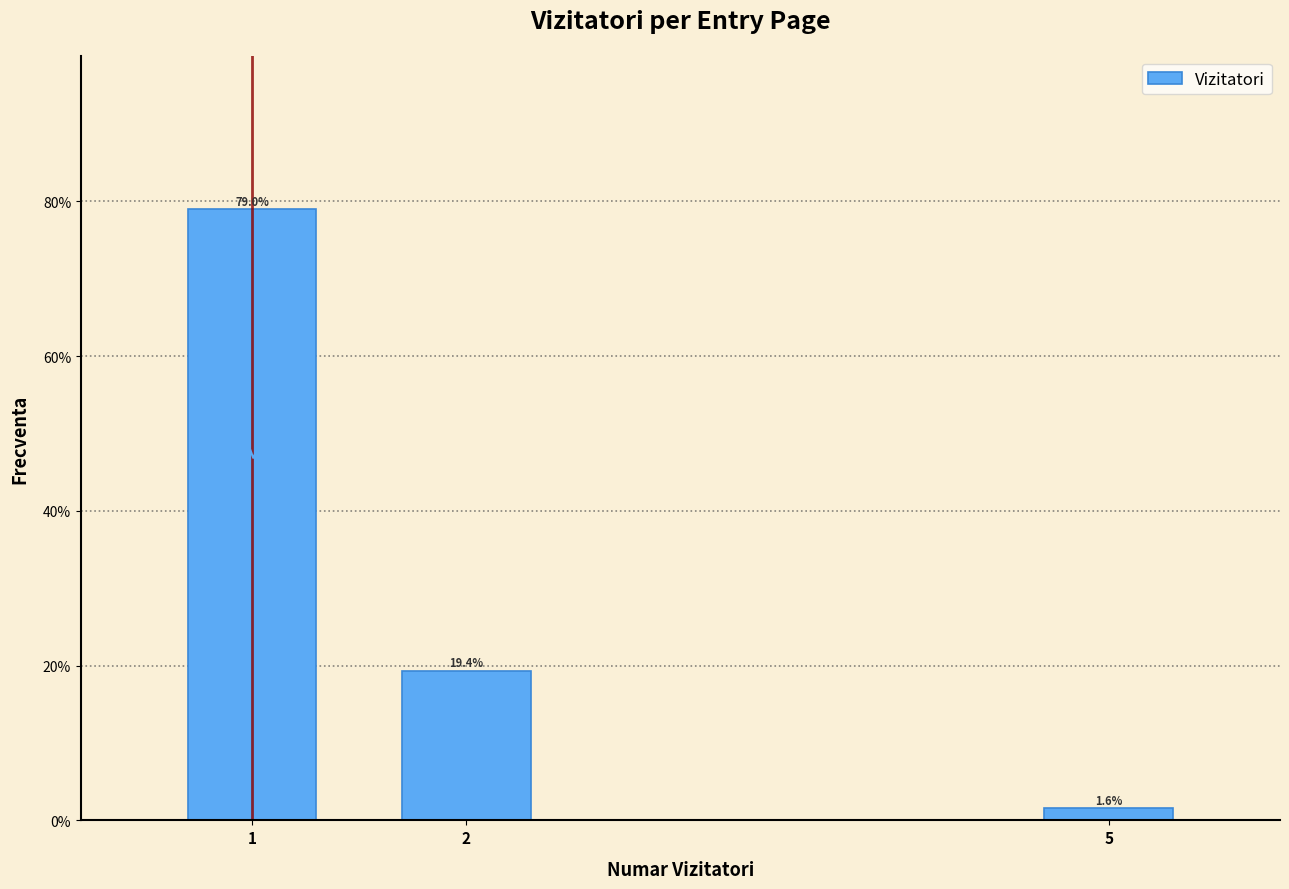

Reading left to right, transcribe all the data shown in this chart.

1=79.0	2=19.4	5=1.6